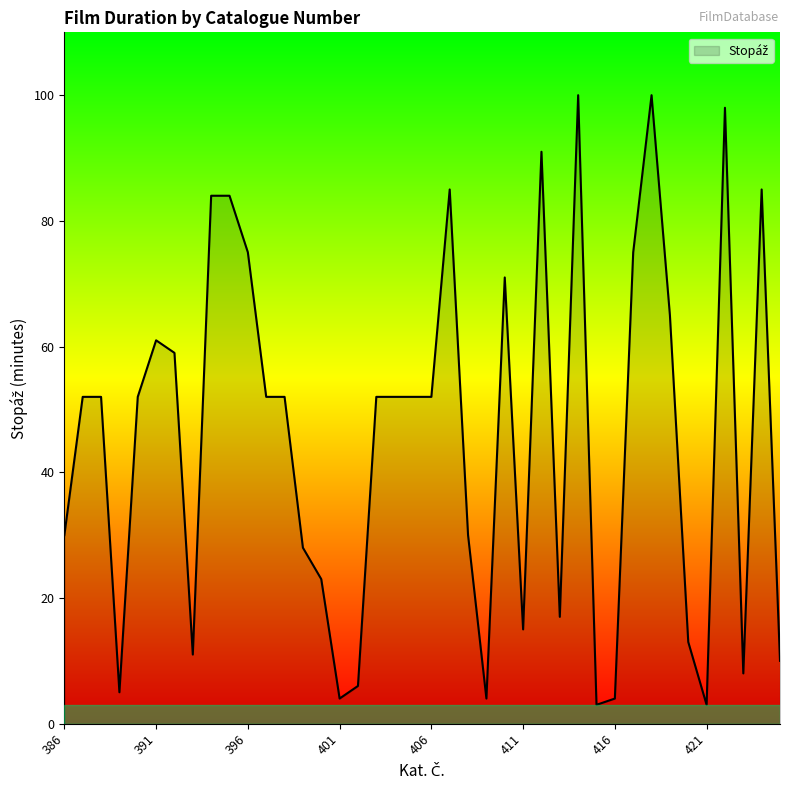

Reading left to right, transcribe all the data shown in this chart.

30	52	52	5	52	61	59	11	84	84	75	52	52	28	23	4	6	52	52	52	52	85	30	4	71	15	91	17	100	3	4	75	100	65	13	3	98	8	85	10